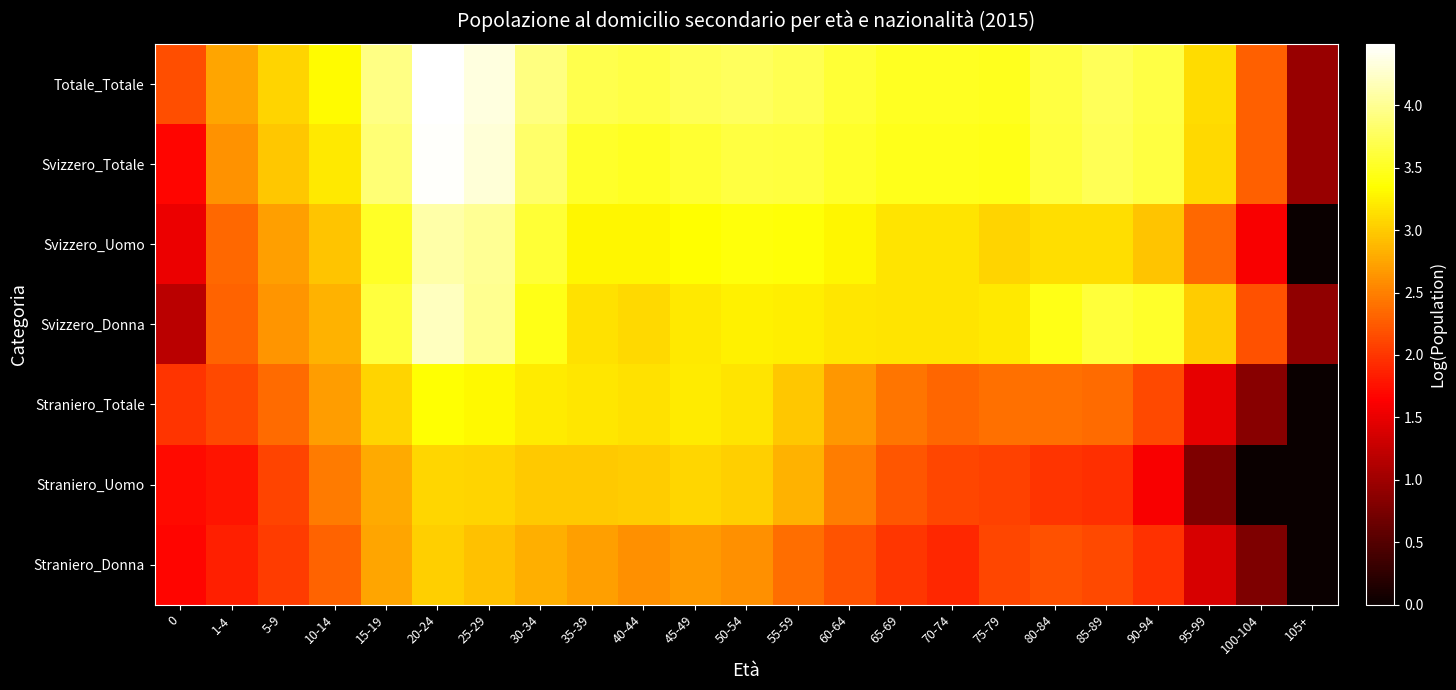

Reading left to right, transcribe all the data shown in this chart.

Totale_Totale: 0=2.2	1-4=2.7	5-9=3.1	10-14=3.3	15-19=3.9	20-24=4.5	25-29=4.3	30-34=3.9	35-39=3.7	40-44=3.7	45-49=3.7	50-54=3.8	55-59=3.7	60-64=3.6	65-69=3.5	70-74=3.5	75-79=3.5	80-84=3.6	85-89=3.8	90-94=3.7	95-99=3.1	100-104=2.3	105+=1.0
Svizzero_Totale: 0=1.7	1-4=2.6	5-9=3.0	10-14=3.2	15-19=3.9	20-24=4.5	25-29=4.3	30-34=3.8	35-39=3.5	40-44=3.5	45-49=3.6	50-54=3.6	55-59=3.6	60-64=3.5	65-69=3.5	70-74=3.5	75-79=3.4	80-84=3.6	85-89=3.7	90-94=3.6	95-99=3.1	100-104=2.3	105+=1.0
Svizzero_Uomo: 0=1.5	1-4=2.3	5-9=2.7	10-14=3.0	15-19=3.5	20-24=4.1	25-29=4.0	30-34=3.6	35-39=3.3	40-44=3.3	45-49=3.3	50-54=3.4	55-59=3.4	60-64=3.3	65-69=3.2	70-74=3.2	75-79=3.1	80-84=3.1	85-89=3.1	90-94=3.0	95-99=2.4	100-104=1.6	105+=0.0
Svizzero_Donna: 0=1.2	1-4=2.3	5-9=2.6	10-14=2.8	15-19=3.6	20-24=4.2	25-29=4.0	30-34=3.5	35-39=3.2	40-44=3.1	45-49=3.2	50-54=3.3	55-59=3.2	60-64=3.2	65-69=3.2	70-74=3.2	75-79=3.2	80-84=3.5	85-89=3.6	90-94=3.5	95-99=3.0	100-104=2.2	105+=0.9
Straniero_Totale: 0=2.0	1-4=2.1	5-9=2.4	10-14=2.7	15-19=3.1	20-24=3.4	25-29=3.3	30-34=3.2	35-39=3.2	40-44=3.2	45-49=3.2	50-54=3.2	55-59=3.0	60-64=2.7	65-69=2.4	70-74=2.3	75-79=2.4	80-84=2.4	85-89=2.4	90-94=2.1	95-99=1.5	100-104=0.8	105+=0.0
Straniero_Uomo: 0=1.7	1-4=1.8	5-9=2.1	10-14=2.5	15-19=2.8	20-24=3.1	25-29=3.1	30-34=3.0	35-39=3.0	40-44=3.0	45-49=3.1	50-54=3.0	55-59=2.8	60-64=2.5	65-69=2.2	70-74=2.1	75-79=2.1	80-84=2.0	85-89=2.0	90-94=1.6	95-99=0.8	100-104=0.0	105+=0.0
Straniero_Donna: 0=1.7	1-4=1.9	5-9=2.0	10-14=2.3	15-19=2.7	20-24=3.0	25-29=2.9	30-34=2.8	35-39=2.7	40-44=2.6	45-49=2.7	50-54=2.6	55-59=2.4	60-64=2.2	65-69=2.0	70-74=1.9	75-79=2.1	80-84=2.2	85-89=2.1	90-94=2.0	95-99=1.4	100-104=0.8	105+=0.0